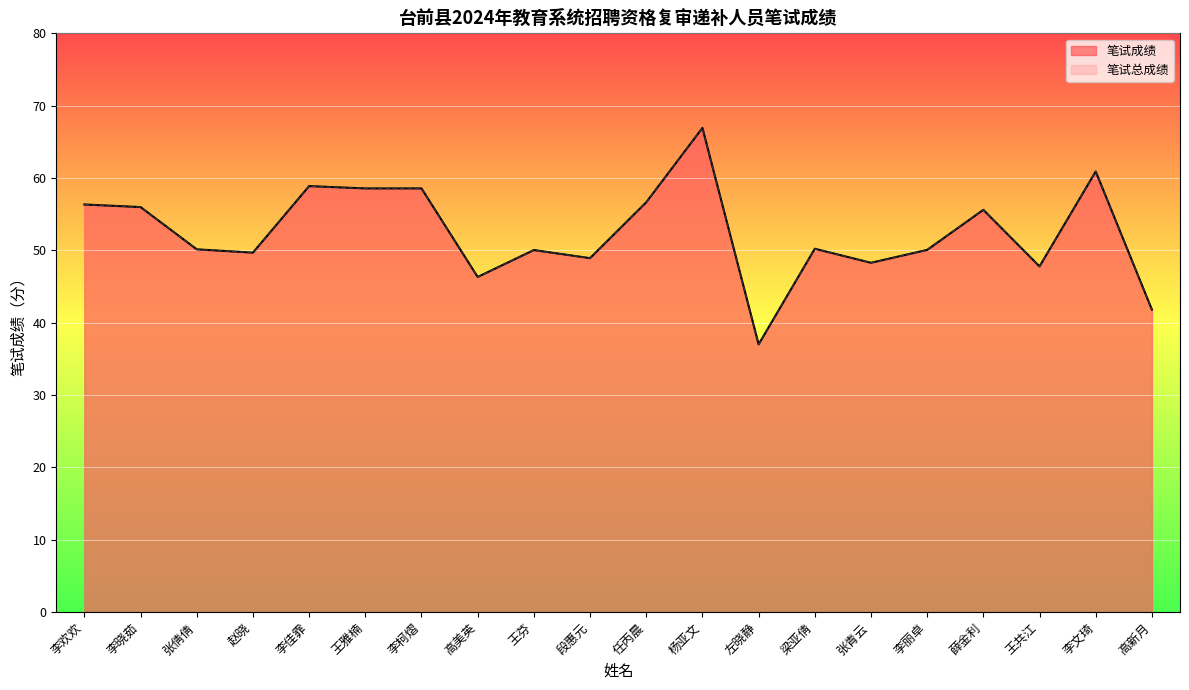

Which category has the lowest value in the 笔试成绩 series?

左晓静